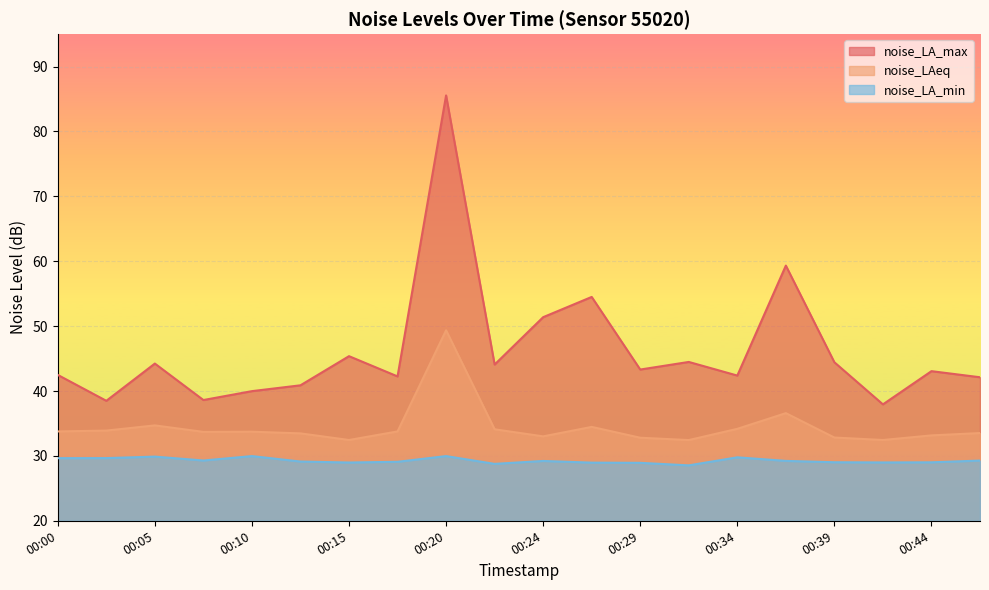

At which category does the chart reach its peak across all series?

00:20